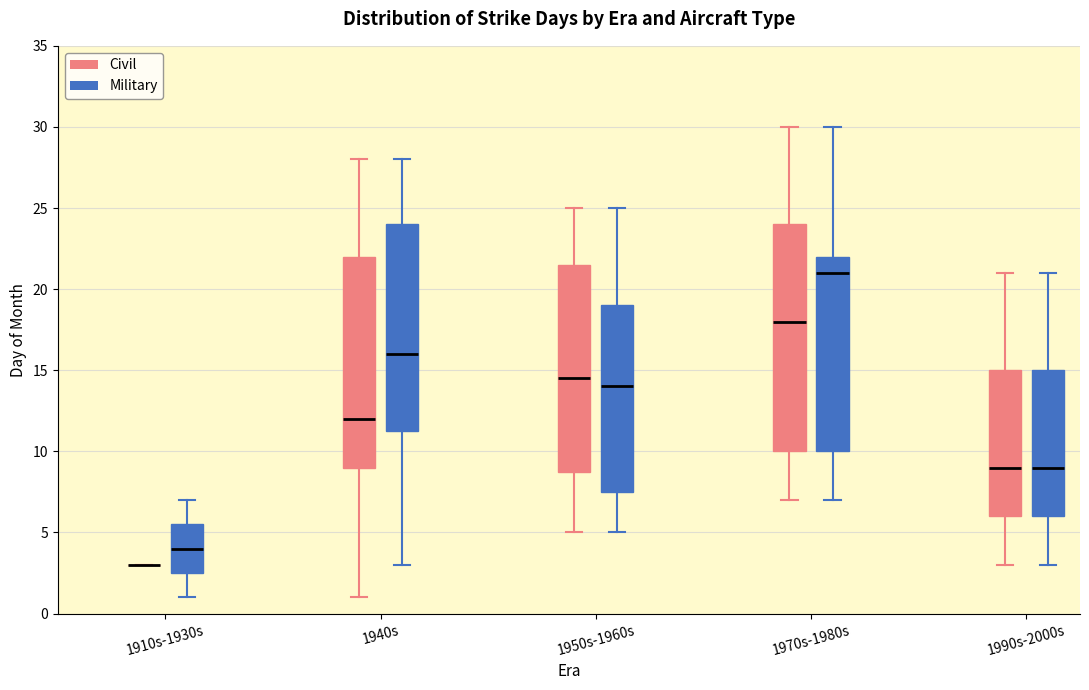

Reading left to right, transcribe this box plot: for each box, give where its median line is, the range the box spans, and where its two whiskers end, as read against the y-axis. The values are not printed on the chart, so give them approximately, as read against the axis.

1910s-1930s (Civil): box collapsed to a line at 3.0, whiskers 3.0 to 3.0
1910s-1930s (Military): median 4.0, box 2.5 to 5.5, whiskers 1.0 to 7.0
1940s (Civil): median 12.0, box 9.0 to 22.0, whiskers 1.0 to 28.0
1940s (Military): median 16.0, box 11.5 to 24.0, whiskers 3.0 to 28.0
1950s-1960s (Civil): median 14.5, box 9.0 to 21.5, whiskers 5.0 to 25.0
1950s-1960s (Military): median 14.0, box 7.5 to 19.0, whiskers 5.0 to 25.0
1970s-1980s (Civil): median 18.0, box 10.0 to 24.0, whiskers 7.0 to 30.0
1970s-1980s (Military): median 21.0, box 10.0 to 22.0, whiskers 7.0 to 30.0
1990s-2000s (Civil): median 9.0, box 6.0 to 15.0, whiskers 3.0 to 21.0
1990s-2000s (Military): median 9.0, box 6.0 to 15.0, whiskers 3.0 to 21.0